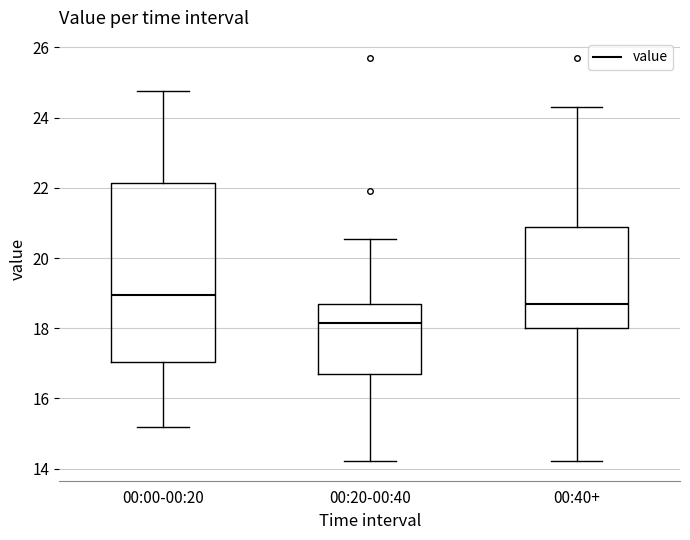

Which box's median line is the highest?

00:00-00:20